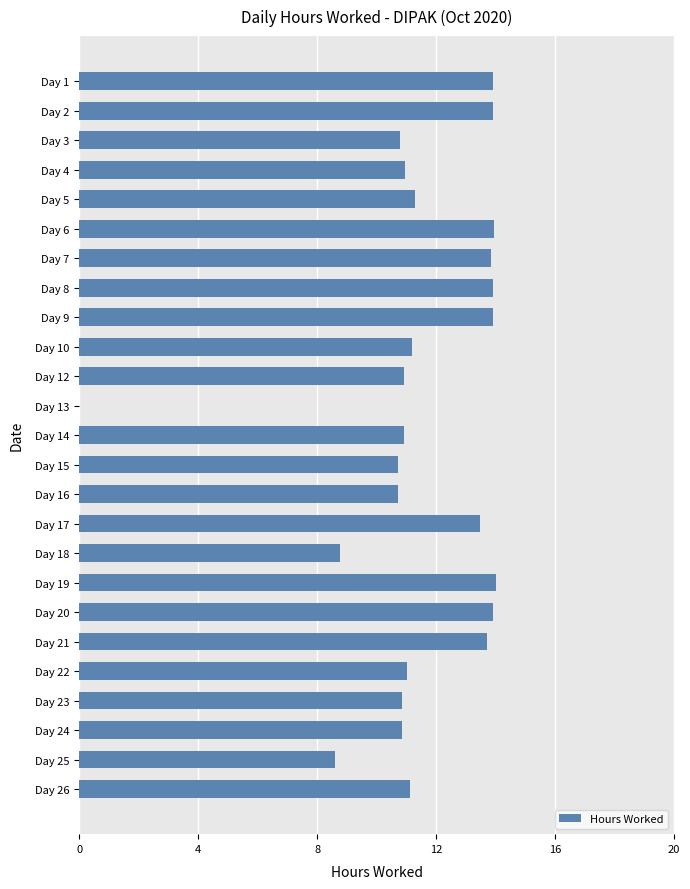

The chart shows a value of 13.9 at Day 9. True or false?

True